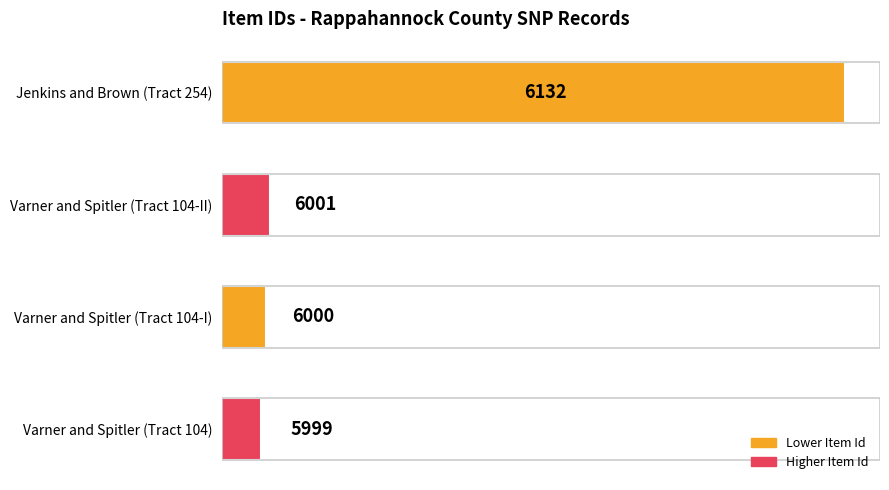

What is the average value?

6033